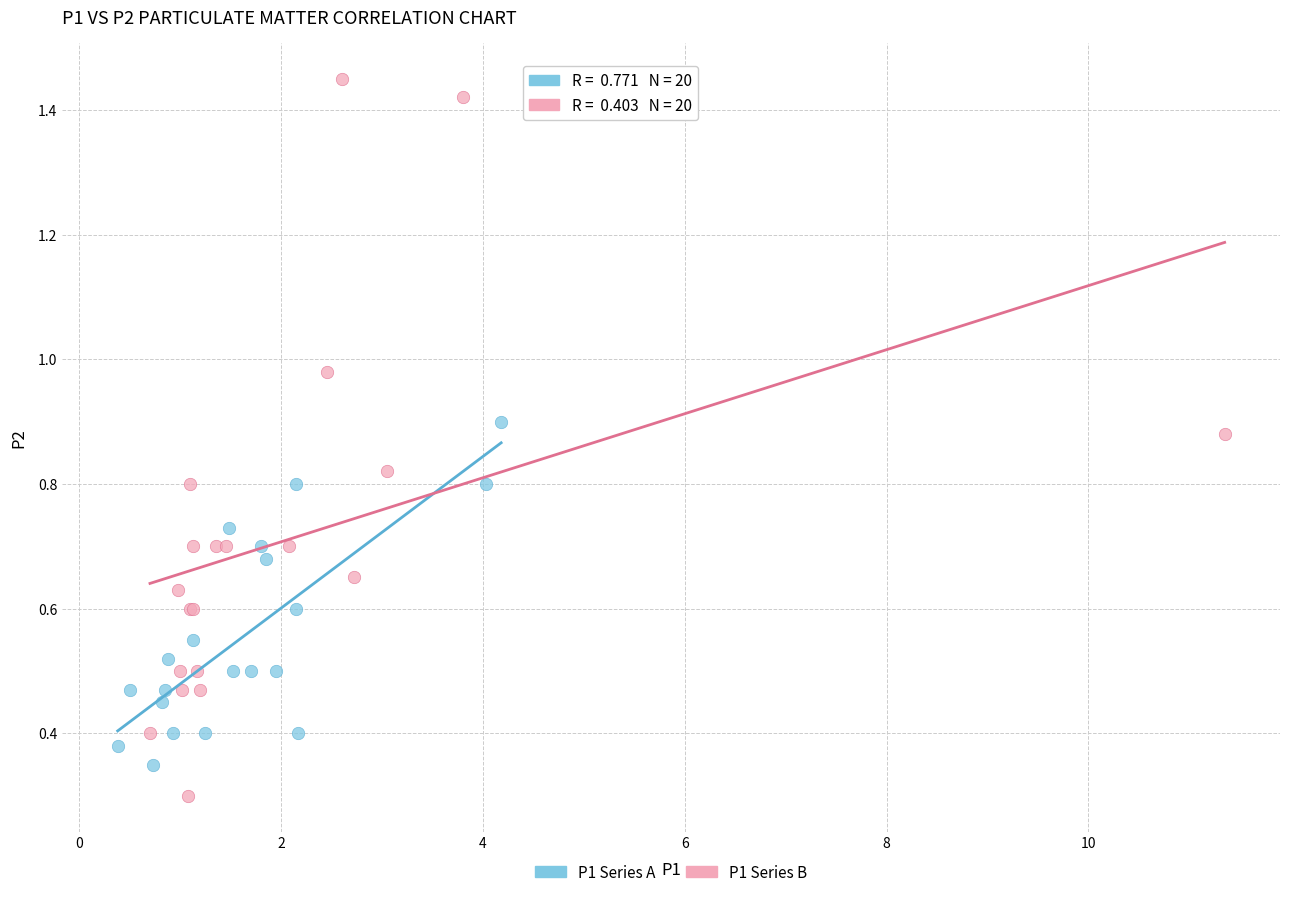

Which series reaches the maximum Y coordinate?

P1 Series B